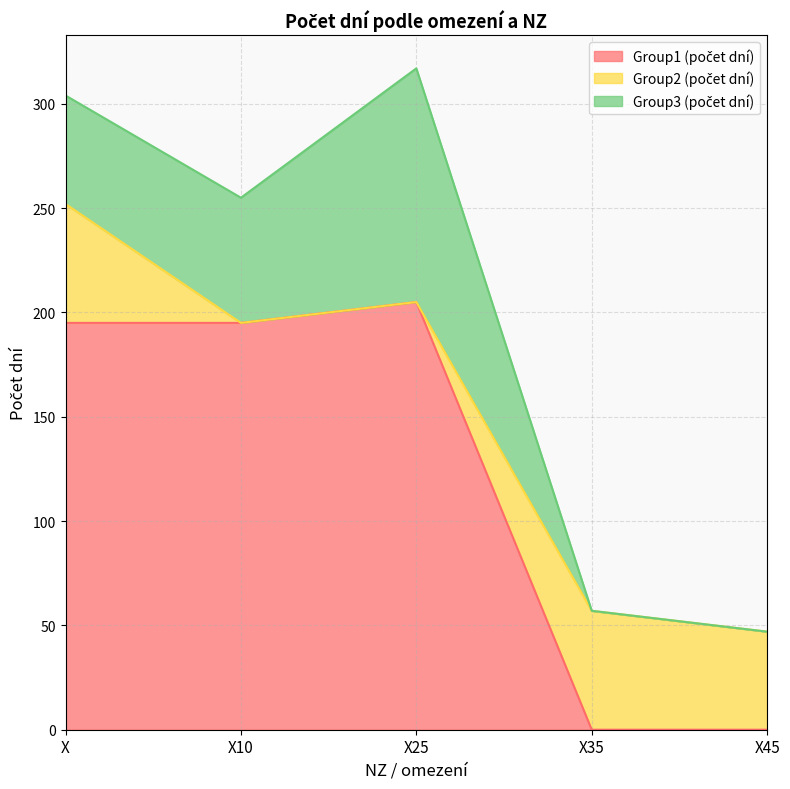

What is the average value of the Group1 (počet dní) series?

119